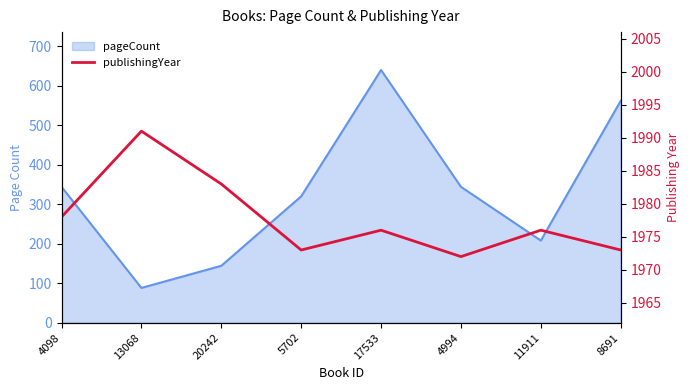

Where does the data first go above 1976?

4098